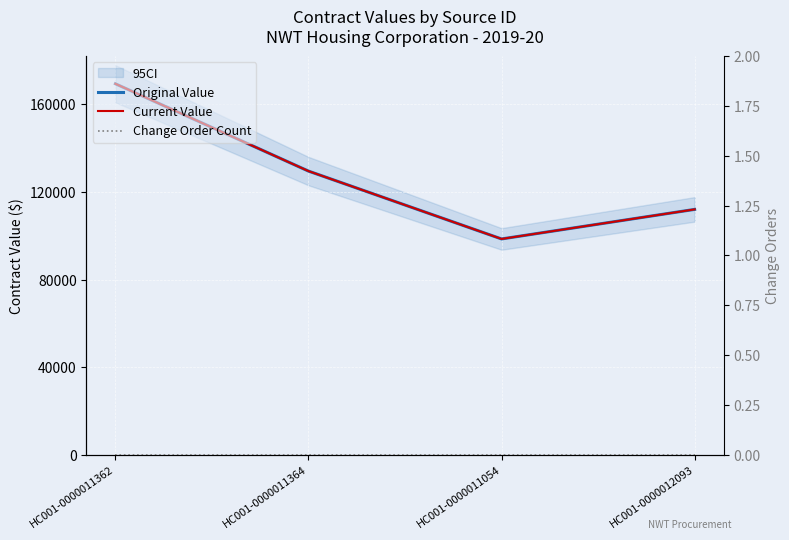

True or false: Change Order Count and Original Value cross at least once.

False